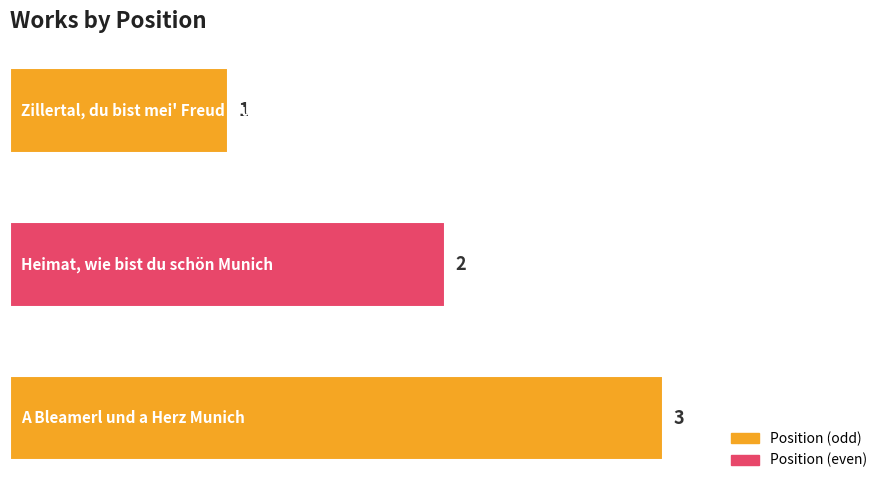

How many values are between 1 and 3?

3